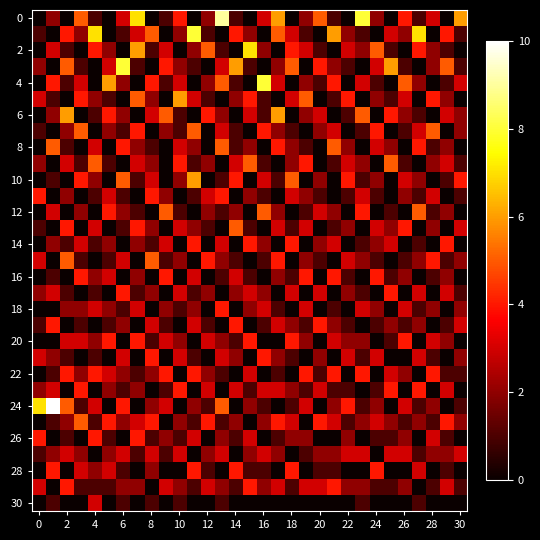

At how many categories does at least one series exceed 3?

31